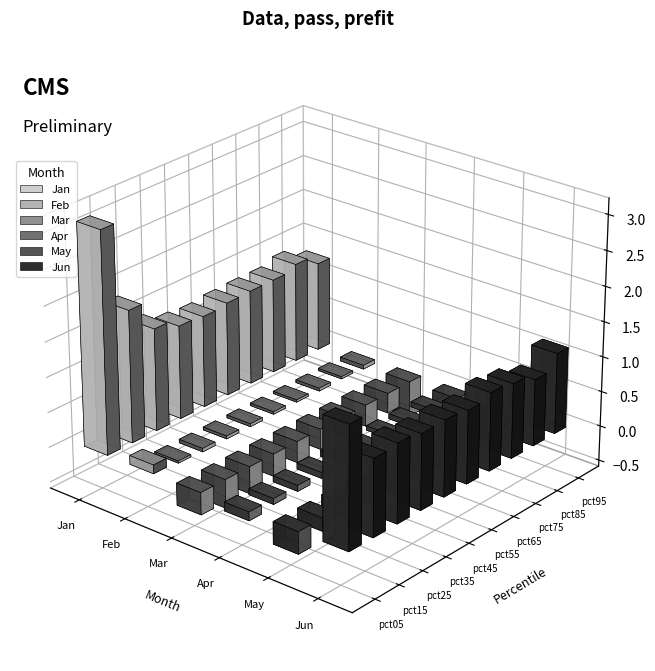

Which category has the lowest value in the Apr series?

pct95